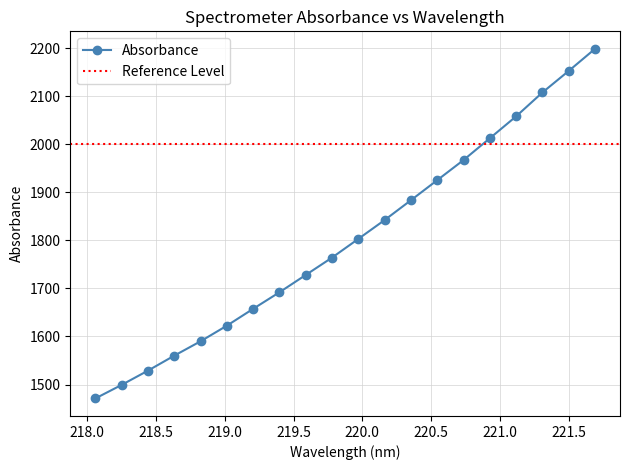

At which label is the value closest to 1834?

220.1623